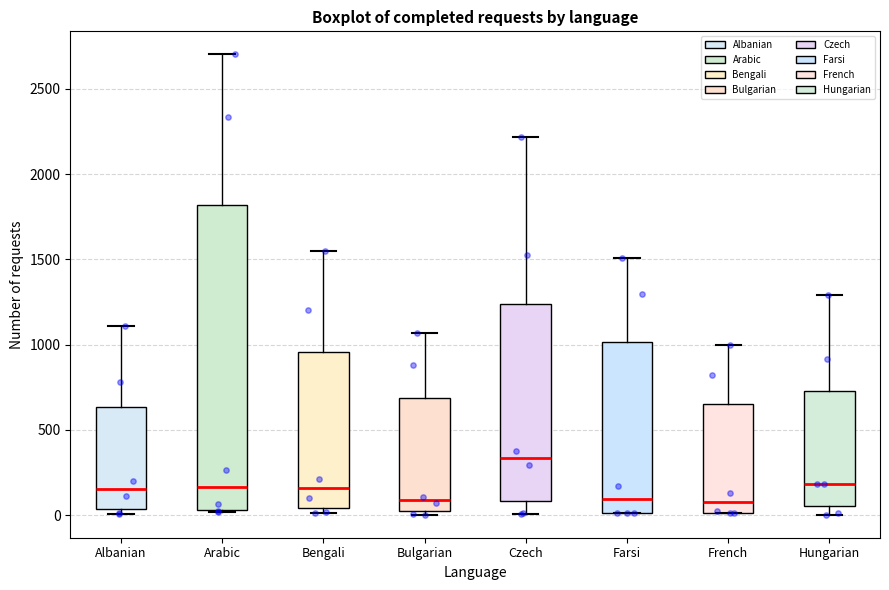

Which box is the tallest, from its lower edge to its upper edge?

Arabic